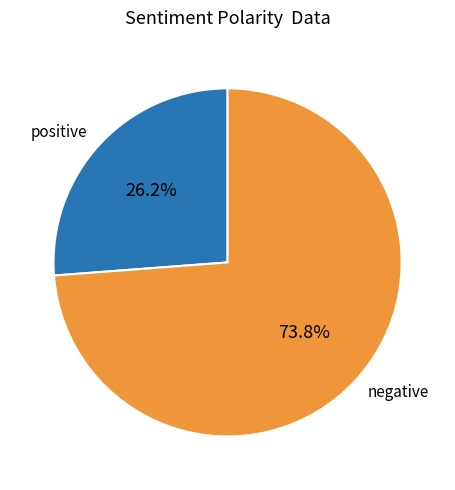

Count the number of slices in the pie.

2